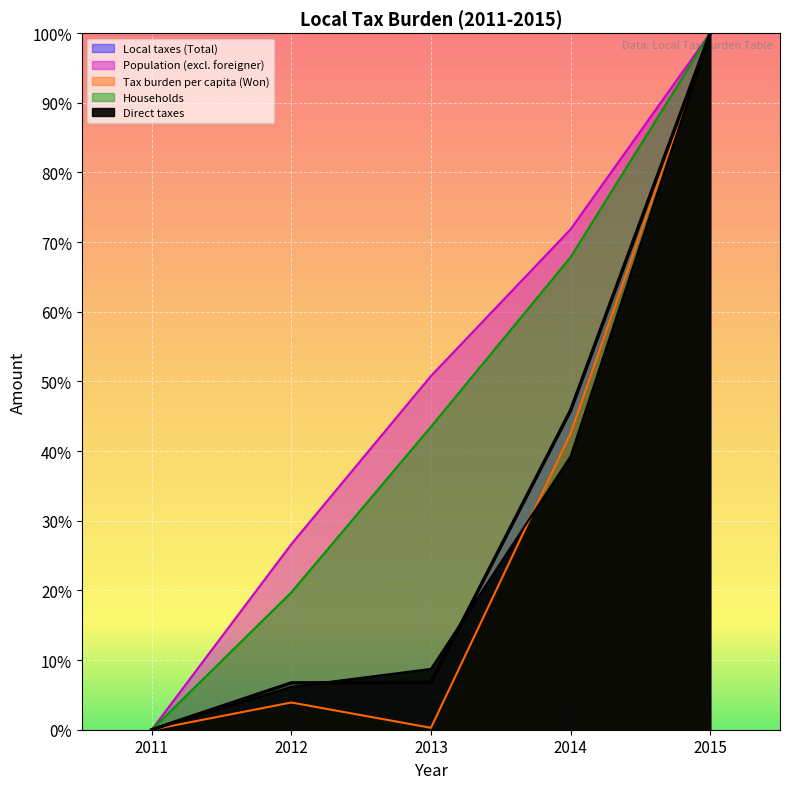

List the labels in order of Households value, largest first.

2015, 2014, 2013, 2012, 2011